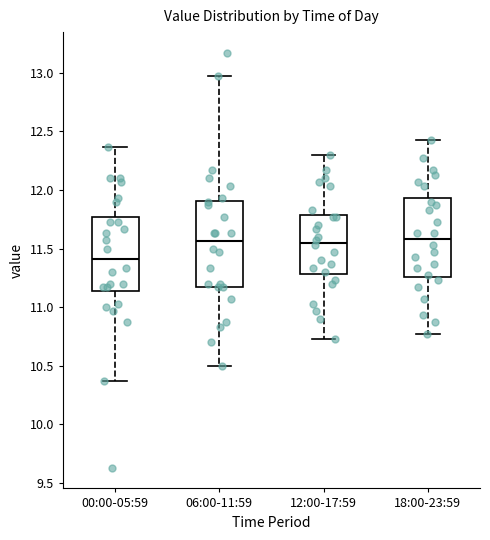

Which box has the lowest median line?

00:00-05:59